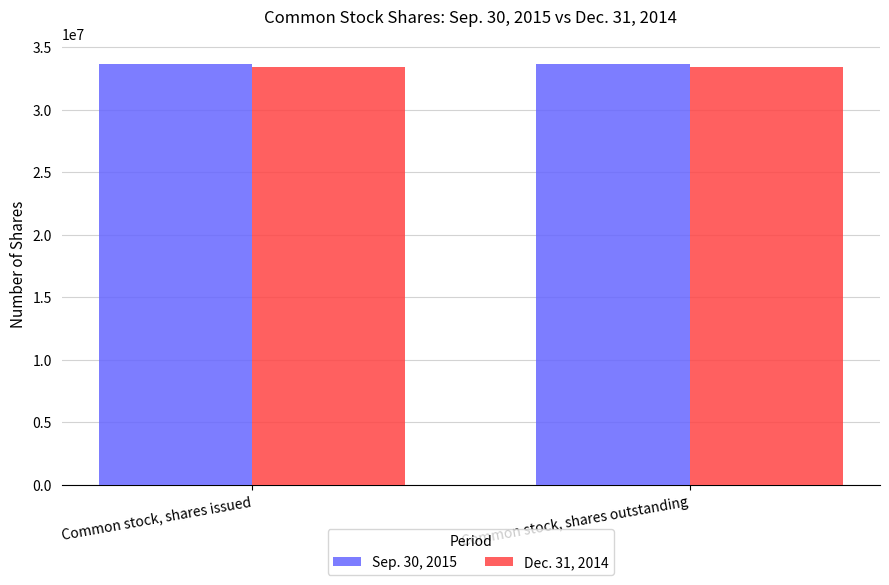

What is the label of the 1st bar from the left?

Common stock, shares issued